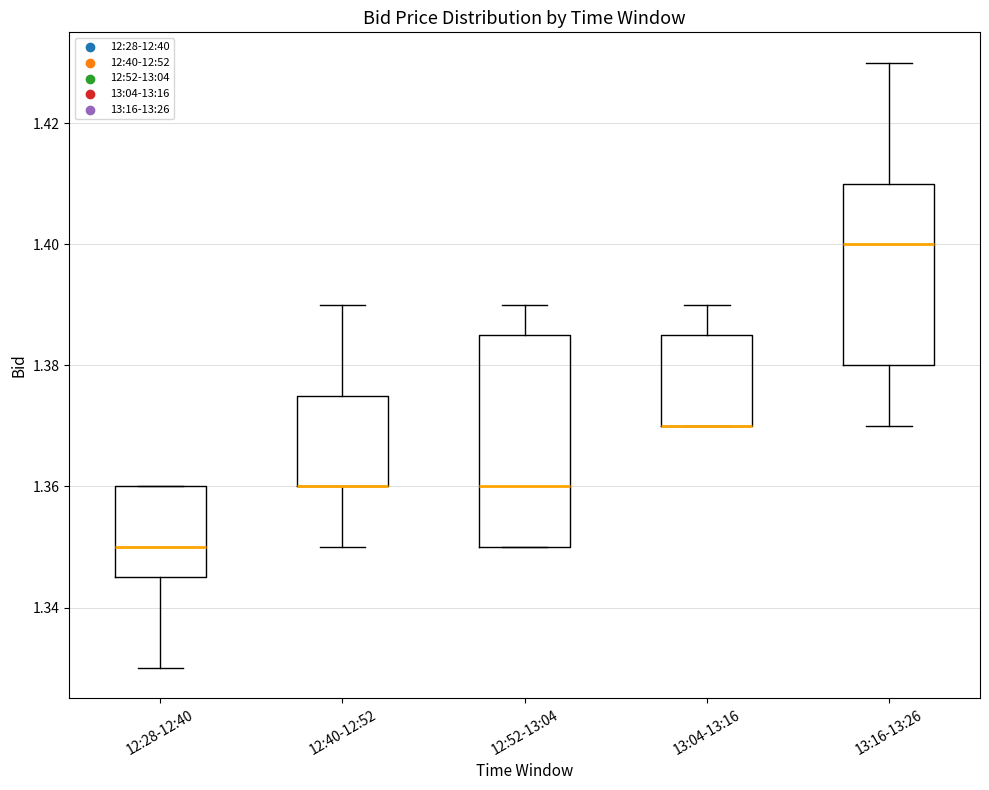

Reading left to right, read every box against the y-axis: the position of its median line, the range the box covers, and the ends of its whiskers. The values are not printed on the chart, so give them approximately, as read against the axis.

12:28-12:40: median 1.350, box 1.346 to 1.360, whiskers 1.330 to 1.360
12:40-12:52: median 1.360 (drawn on the box's lower edge), box 1.360 to 1.376, whiskers 1.350 to 1.390
12:52-13:04: median 1.360, box 1.350 to 1.386, whiskers 1.350 to 1.390
13:04-13:16: median 1.370 (drawn on the box's lower edge), box 1.370 to 1.386, whiskers 1.370 to 1.390
13:16-13:26: median 1.400, box 1.380 to 1.410, whiskers 1.370 to 1.430